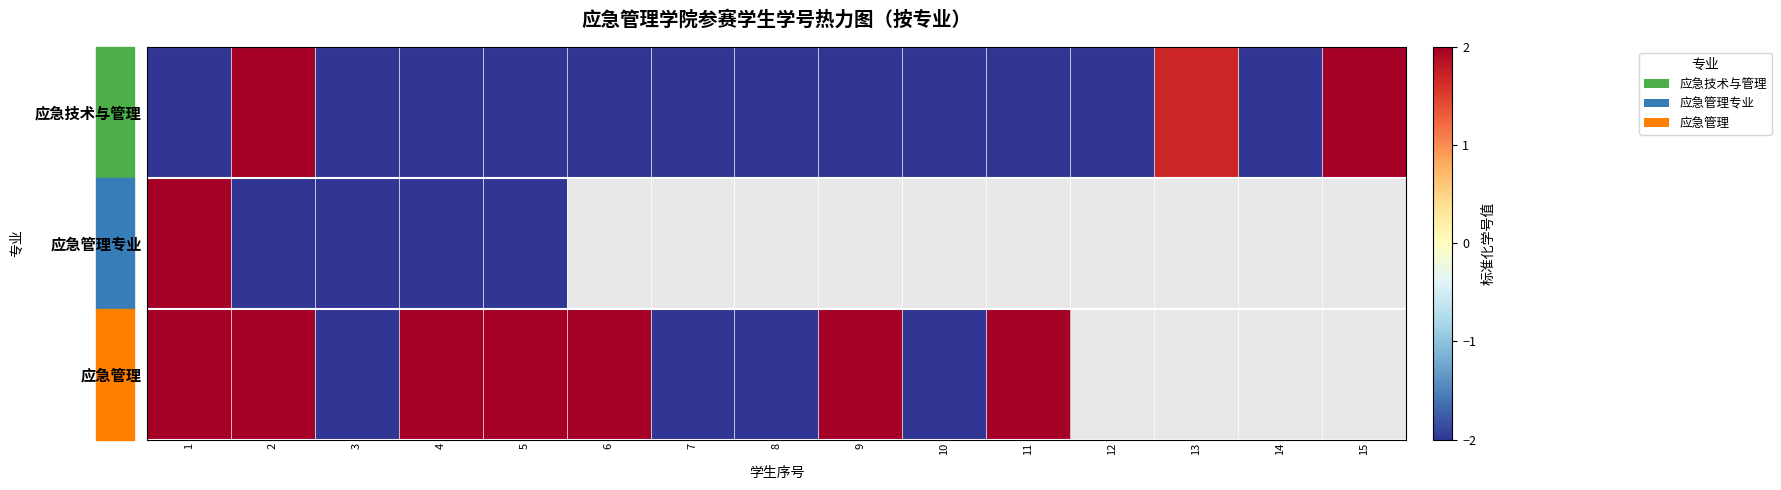

What is the sum of all 应急技术与管理 values?

-18.3